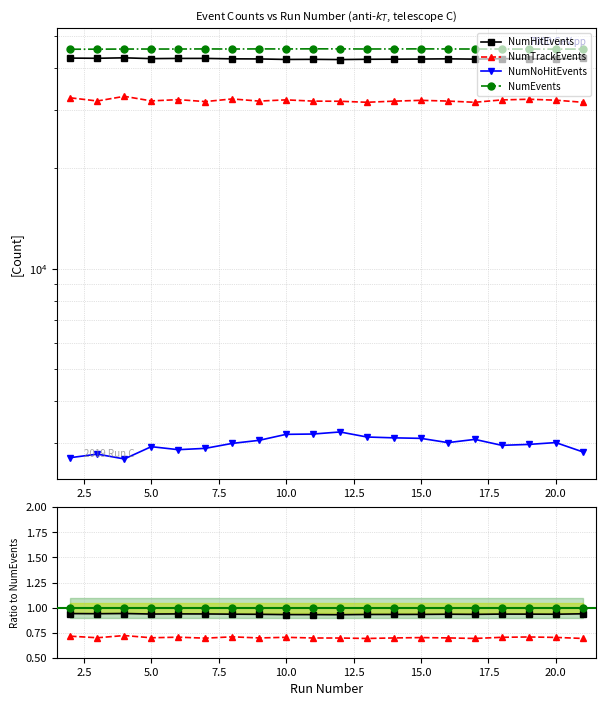

Is this an area chart (filled region under the line)?

No